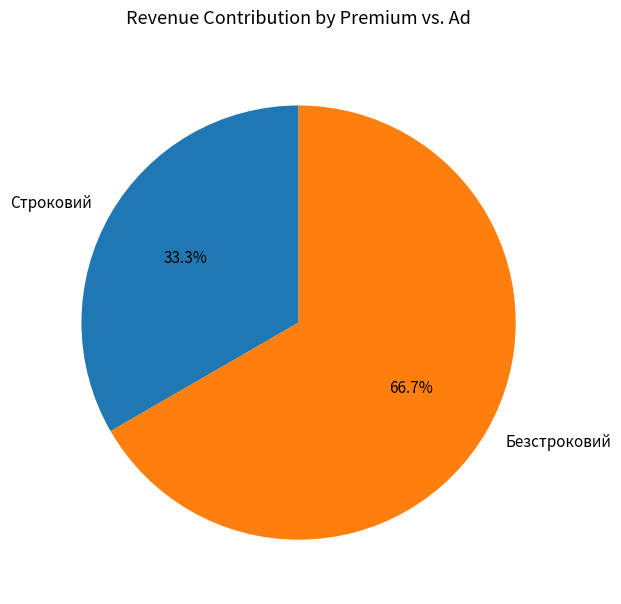

To the nearest percent, what portion does Строковий represent?

33%